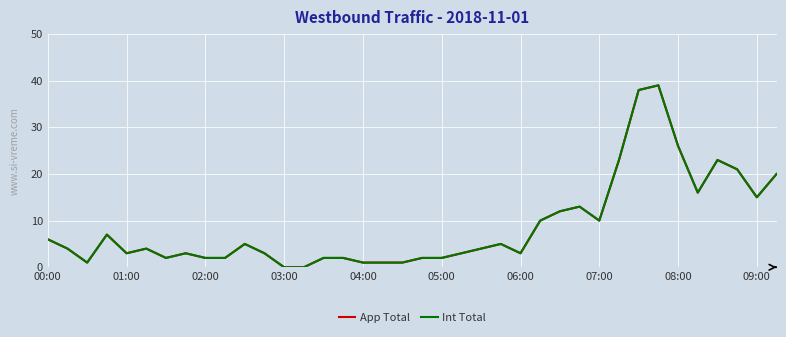

Does the chart have visible grid lines?

Yes